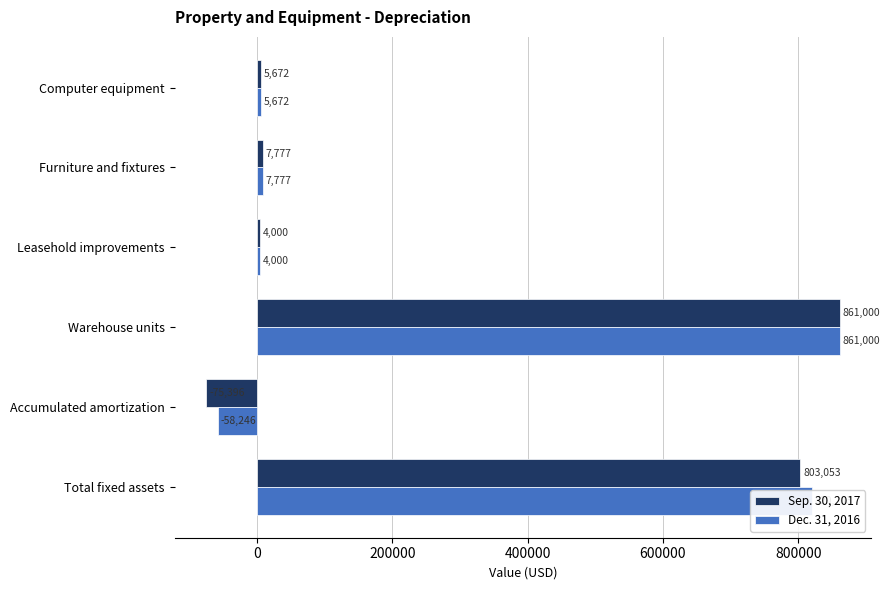

What is the difference between the maximum and minimum values in the Dec. 31, 2016 series?

919246